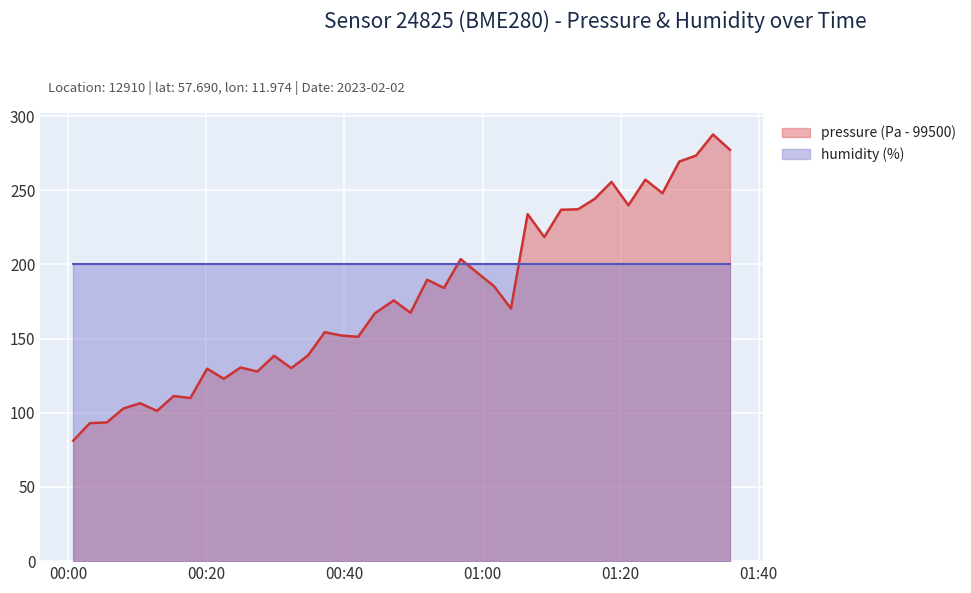

Which series has the largest range (max minus min)?

pressure (Pa - 99500)